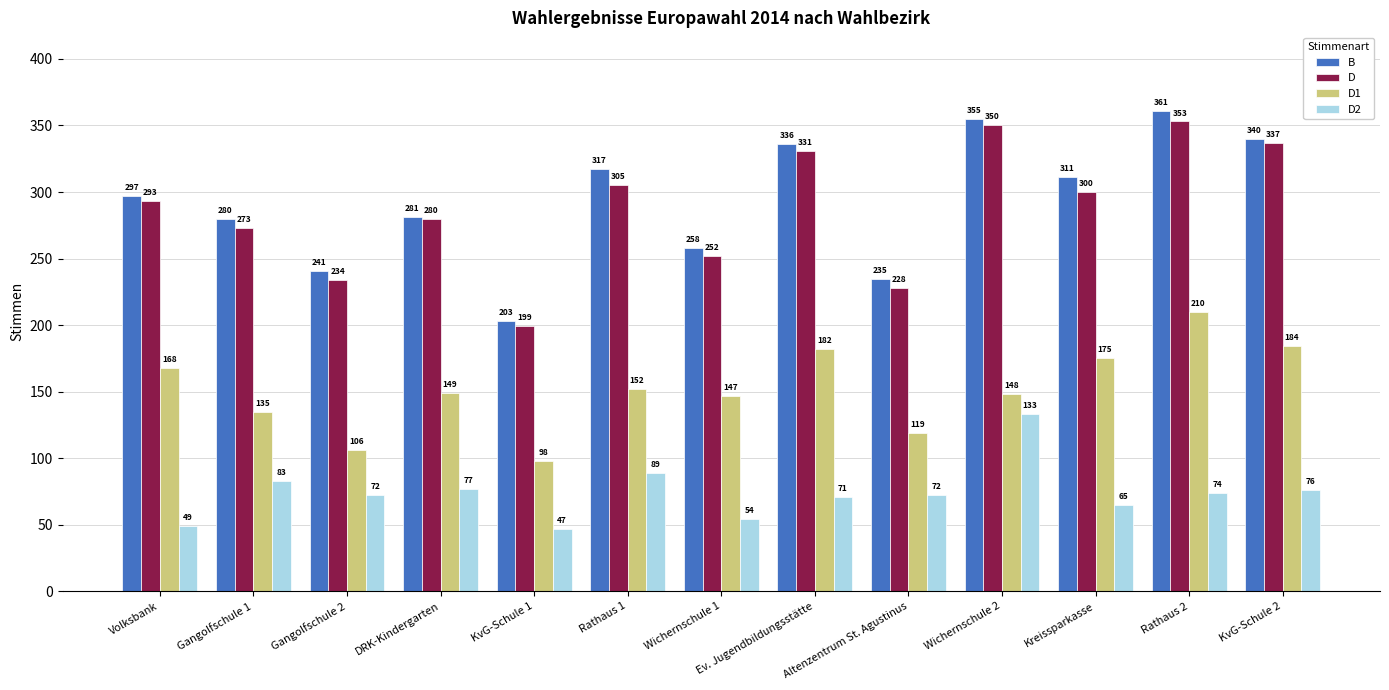

How many bars are there in total?

52